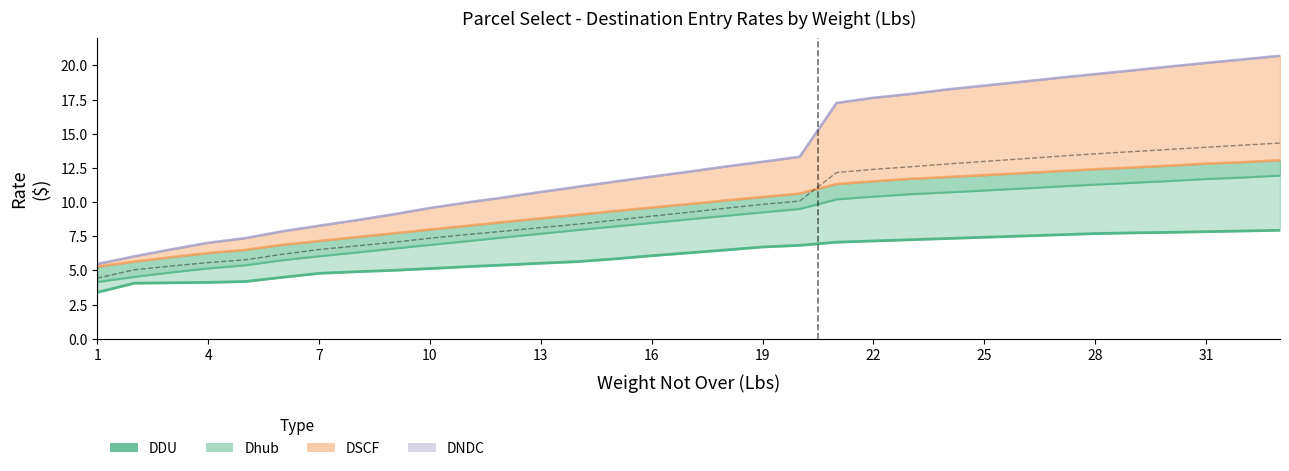

Reading left to right, extract all data points from this chart.

DDU: 3.4	4.1	4.1	4.1	4.2	4.5	4.8	4.9	5.0	5.1	5.3	5.4	5.5	5.7	5.8	6.1	6.3	6.5	6.7	6.8	7.1	7.2	7.2	7.3	7.4	7.5	7.6	7.7	7.8	7.8	7.8	7.9	7.9
Dhub: 4.2	4.5	4.9	5.2	5.4	5.8	6.0	6.3	6.6	6.9	7.2	7.4	7.7	8.0	8.2	8.5	8.8	9.0	9.3	9.5	10.2	10.4	10.6	10.7	10.9	11.0	11.2	11.3	11.4	11.6	11.7	11.8	11.9
DSCF: 5.3	5.7	6.0	6.3	6.5	6.9	7.2	7.4	7.7	8.0	8.3	8.6	8.8	9.1	9.3	9.6	9.9	10.1	10.4	10.6	11.3	11.5	11.7	11.8	12.0	12.1	12.3	12.4	12.5	12.7	12.8	12.9	13.1
DNDC: 5.5	6.0	6.5	7.0	7.4	7.9	8.3	8.7	9.1	9.6	10.0	10.3	10.8	11.1	11.5	11.9	12.2	12.6	13.0	13.3	17.3	17.6	17.9	18.2	18.5	18.8	19.1	19.4	19.6	19.9	20.2	20.4	20.7